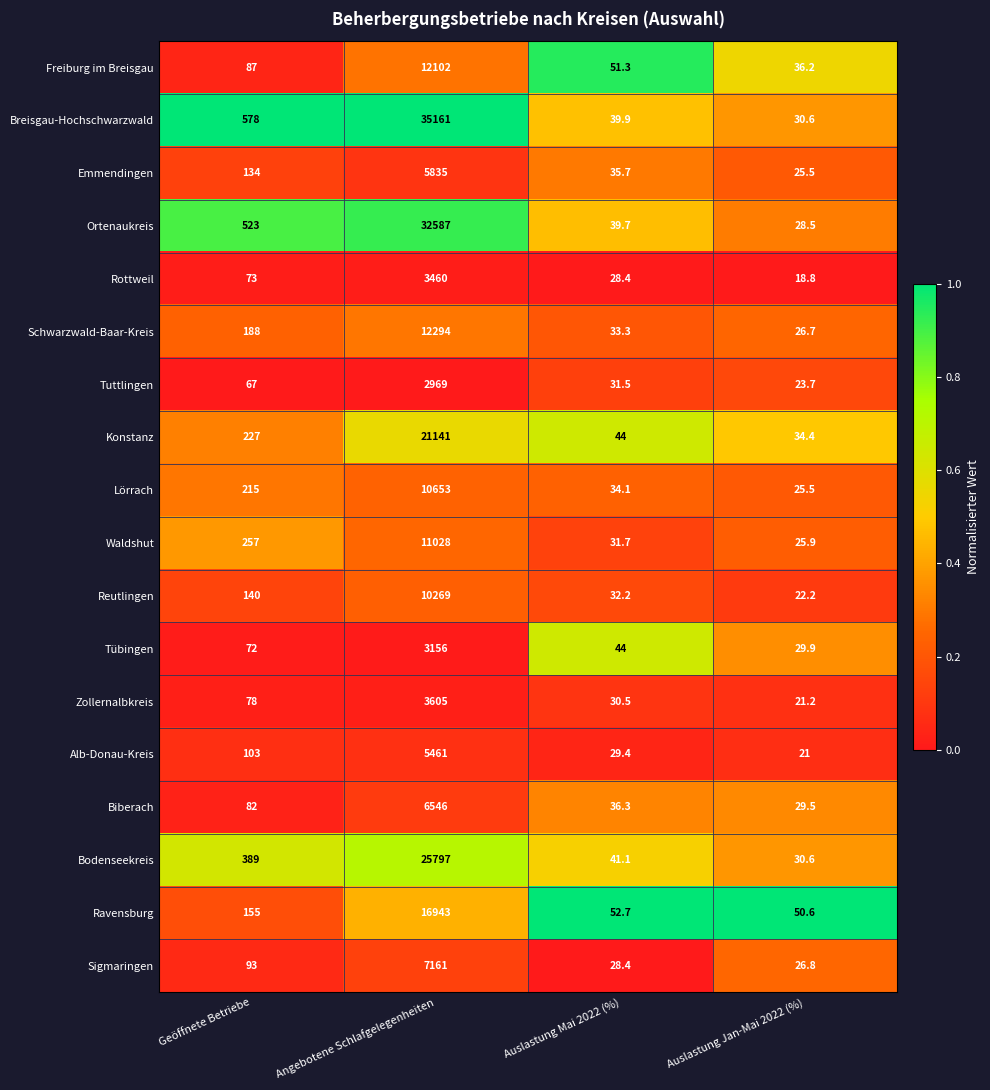

Which series has the largest total across all categories?

Breisgau-Hochschwarzwald